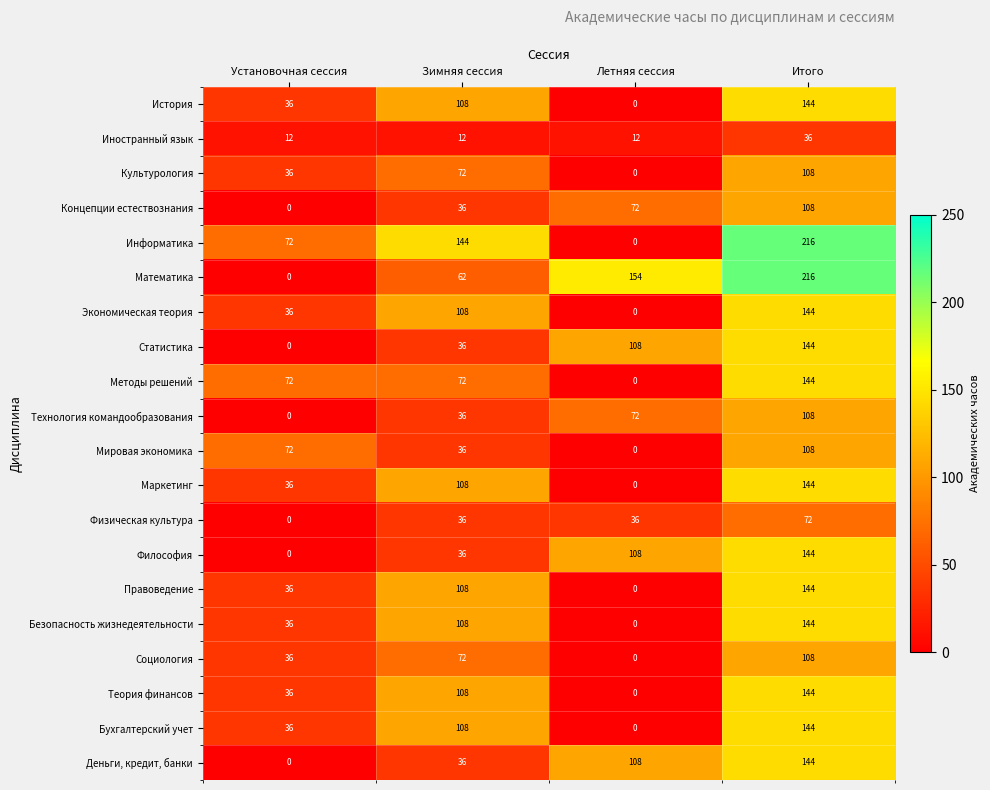

What is the difference between the maximum and minimum values in the Математика series?

216